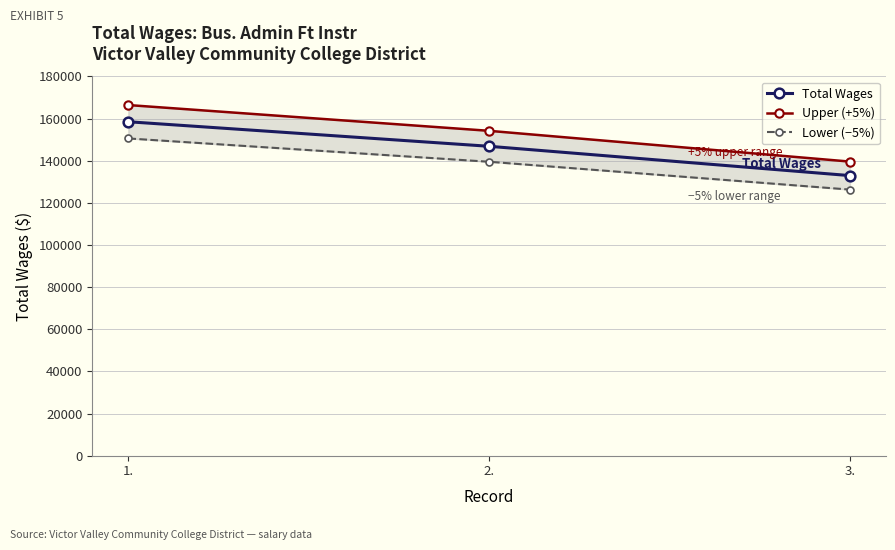

Which series has the largest total across all categories?

Upper (+5%)